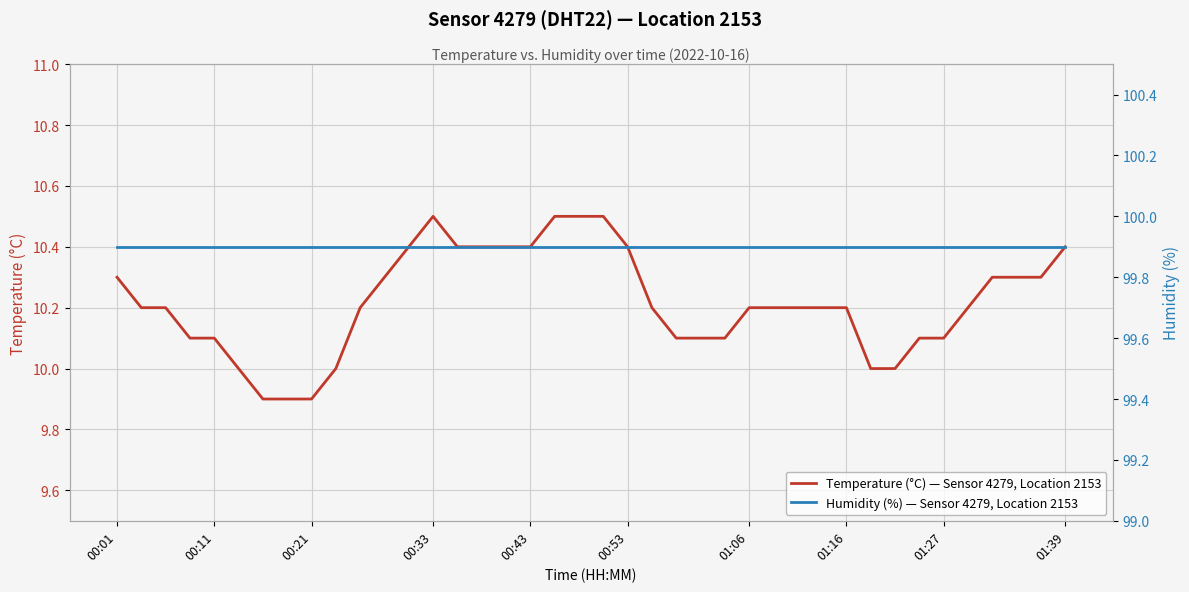

Reading left to right, transcribe all the data shown in this chart.

Temperature (°C) — Sensor 4279, Location 2153: 10.3	10.2	10.2	10.1	10.1	10.0	9.9	9.9	9.9	10.0	10.2	10.3	10.4	10.5	10.4	10.4	10.4	10.4	10.5	10.5	10.5	10.4	10.2	10.1	10.1	10.1	10.2	10.2	10.2	10.2	10.2	10.0	10.0	10.1	10.1	10.2	10.3	10.3	10.3	10.4
Humidity (%) — Sensor 4279, Location 2153: 99.9	99.9	99.9	99.9	99.9	99.9	99.9	99.9	99.9	99.9	99.9	99.9	99.9	99.9	99.9	99.9	99.9	99.9	99.9	99.9	99.9	99.9	99.9	99.9	99.9	99.9	99.9	99.9	99.9	99.9	99.9	99.9	99.9	99.9	99.9	99.9	99.9	99.9	99.9	99.9